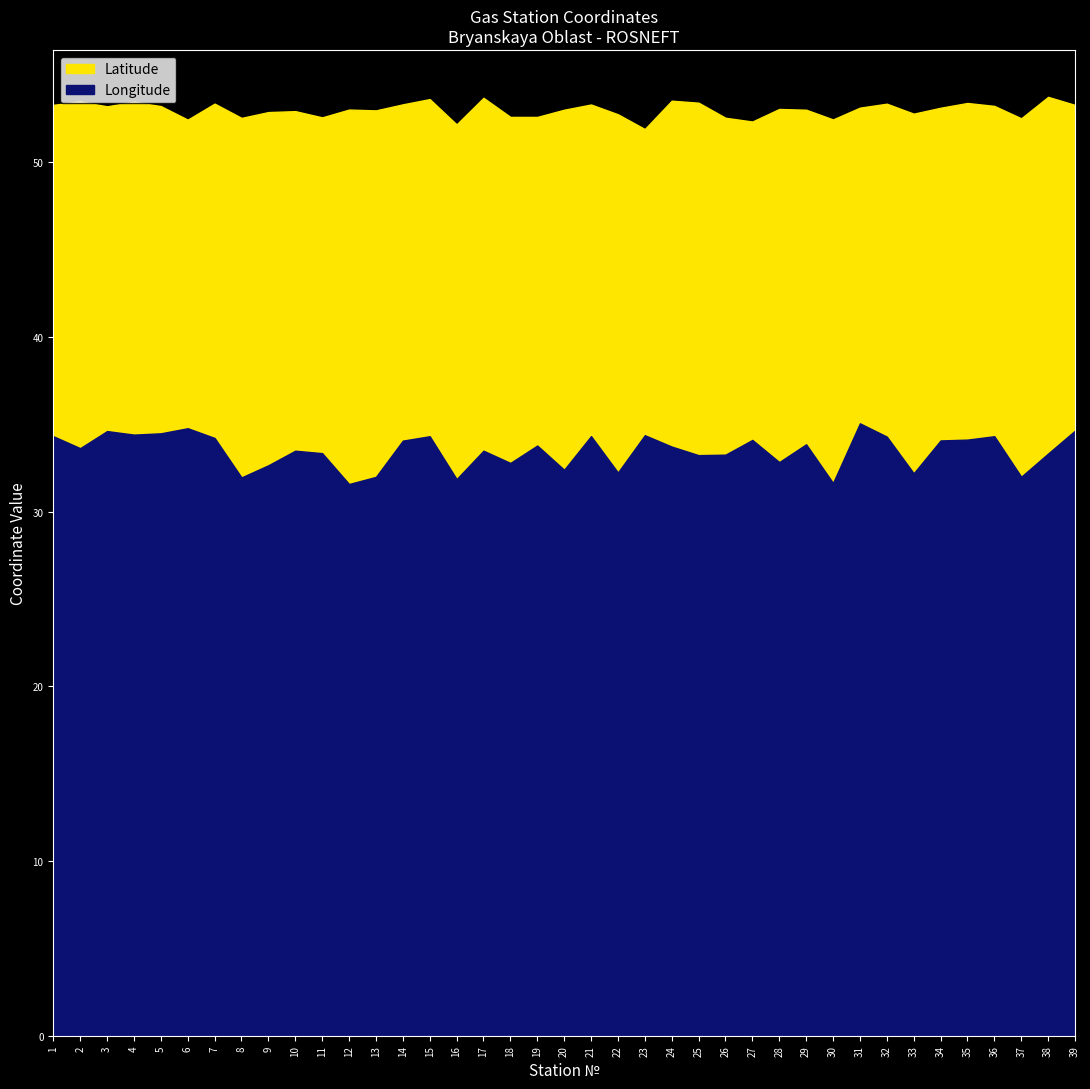

At which label does Longitude first exceed 33?

1